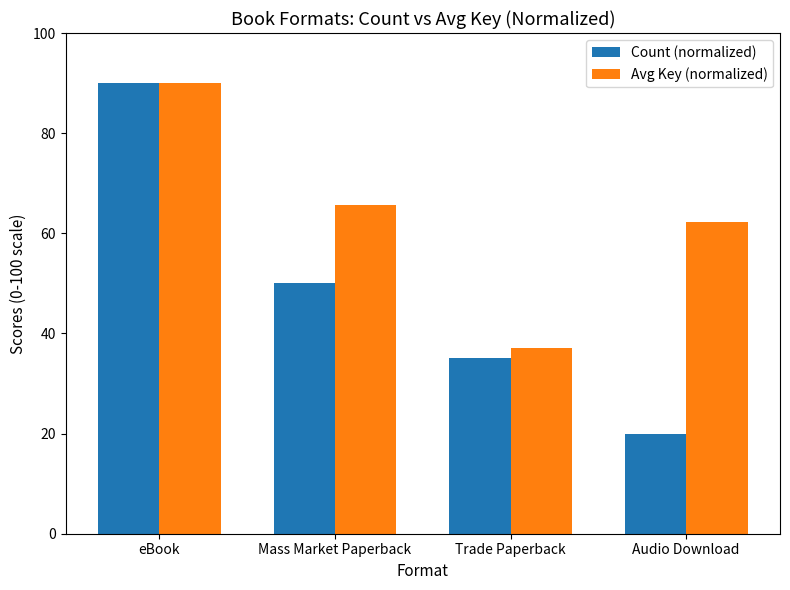

What is the smallest value displayed?

20.0